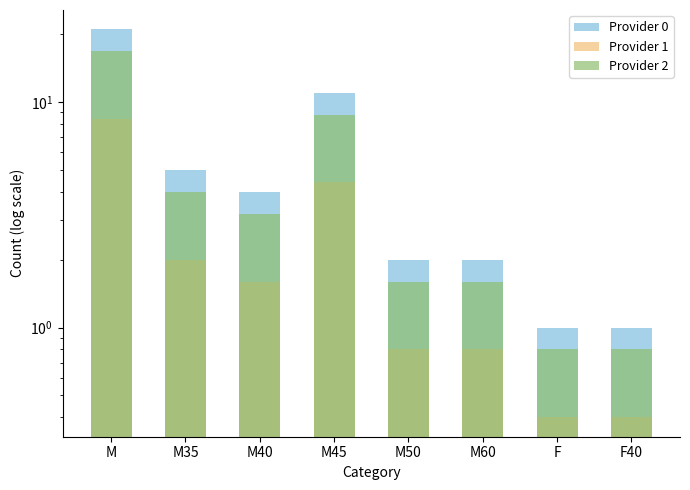

What is the difference between the Provider 2 values at F and M45?

8.0